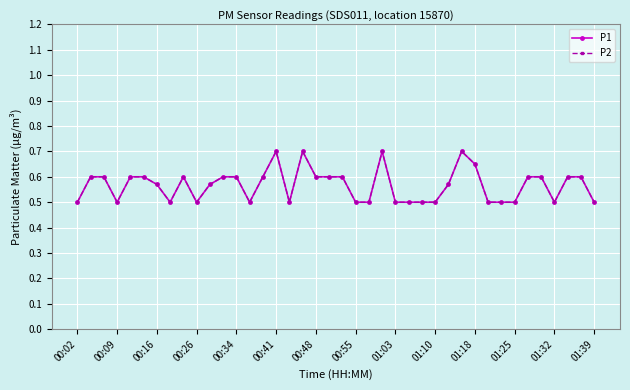

What is the minimum value for P2?

0.5